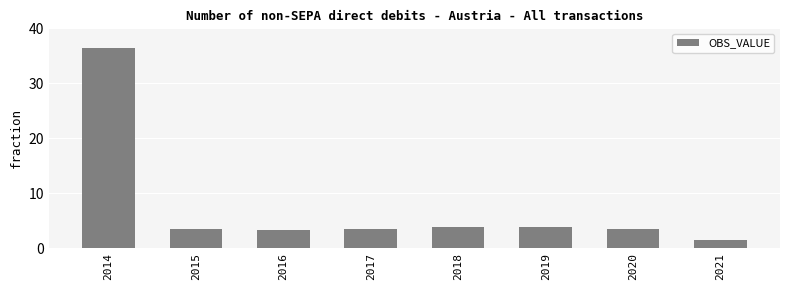

What is the average value?

7.4